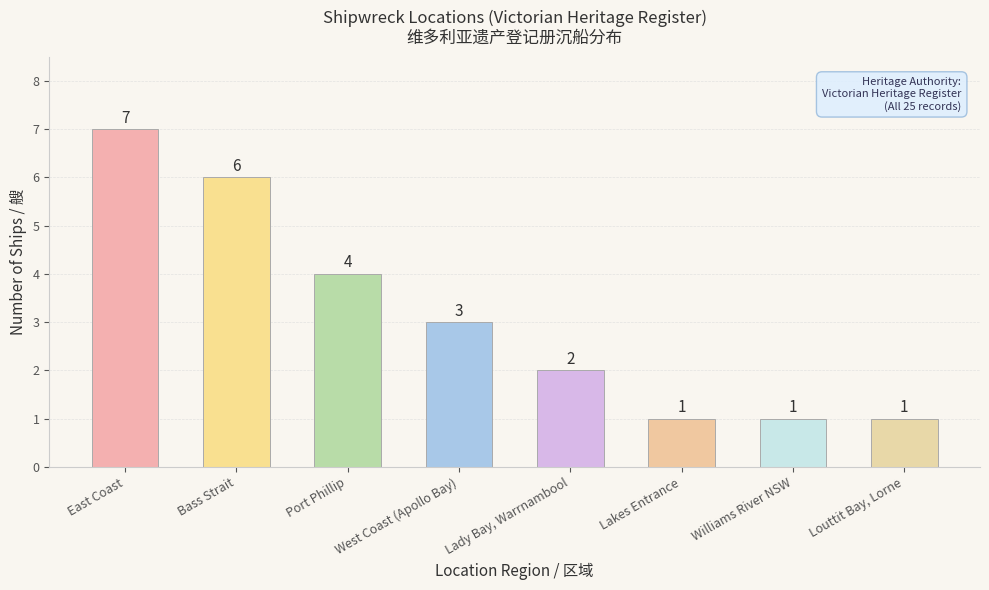

What is the approximate value at Lady Bay, Warrnambool?

2